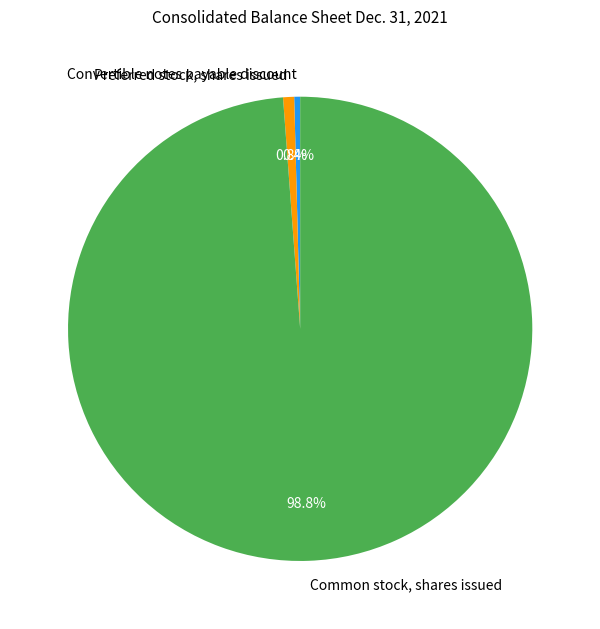

Approximately how many times larger is the value at Convertible notes payable discount compared to Preferred stock, shares issued?

0.5